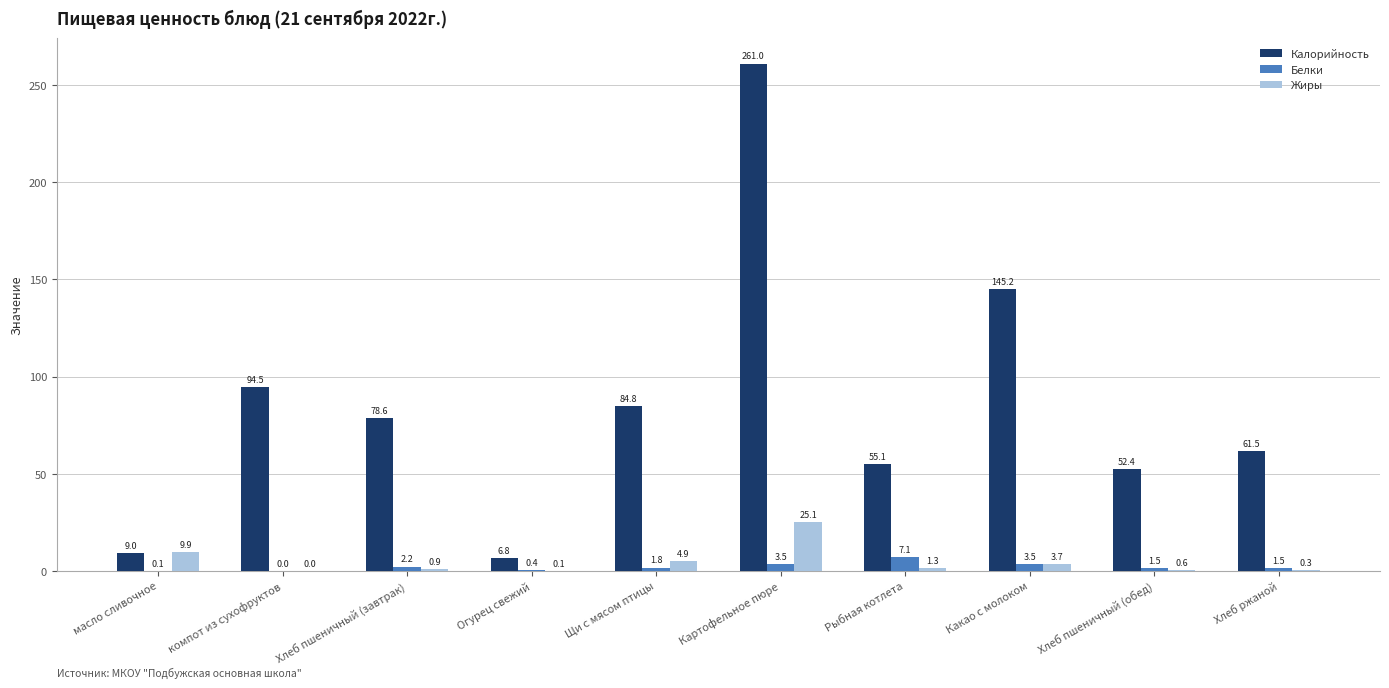

At which category does the chart reach its peak across all series?

Картофельное пюре